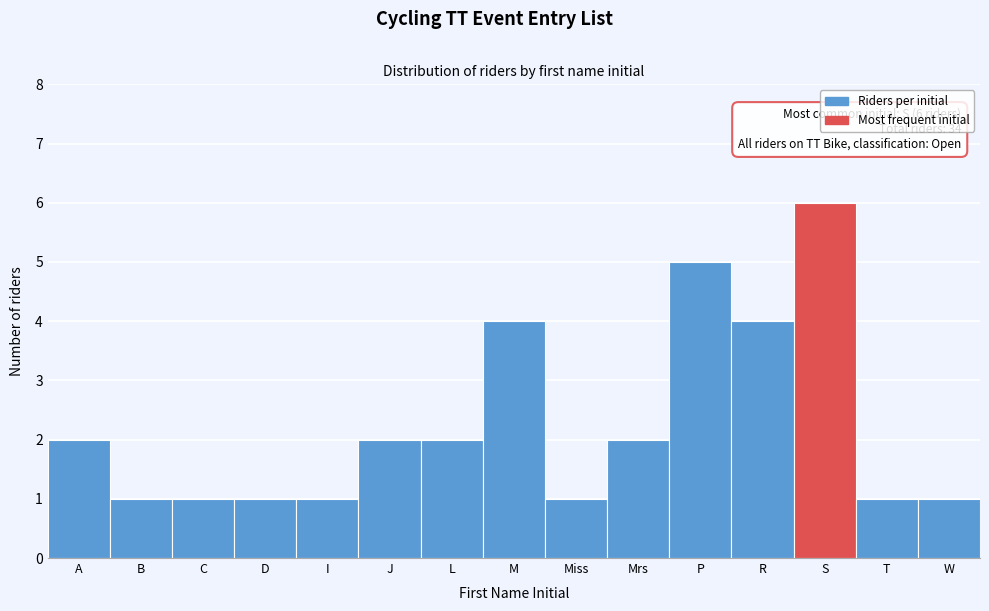

Reading right to left, what are all the values shown in this chart?

W=1	T=1	S=6	R=4	P=5	Mrs=2	Miss=1	M=4	L=2	J=2	I=1	D=1	C=1	B=1	A=2